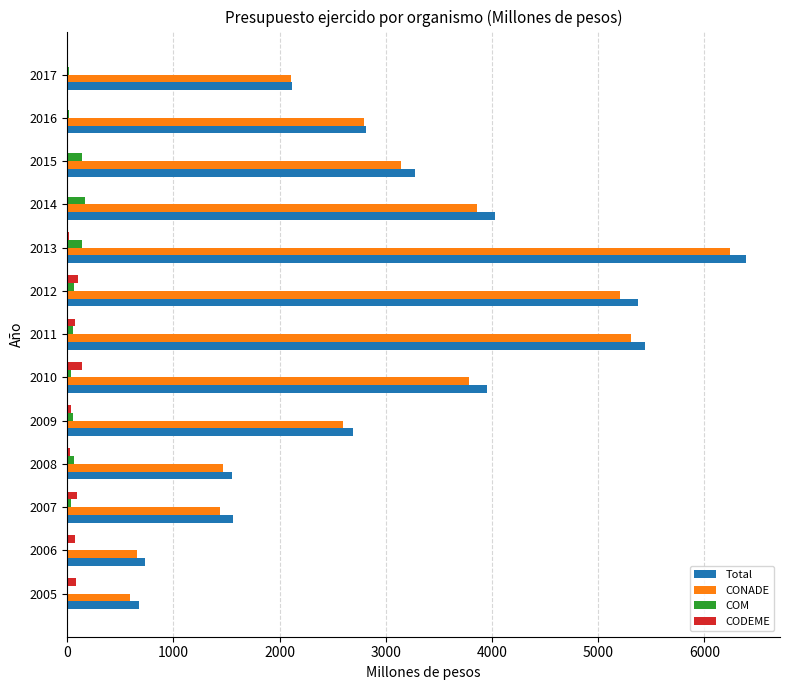

Between 2008 and 2013, which series saw the biggest shift?

Total